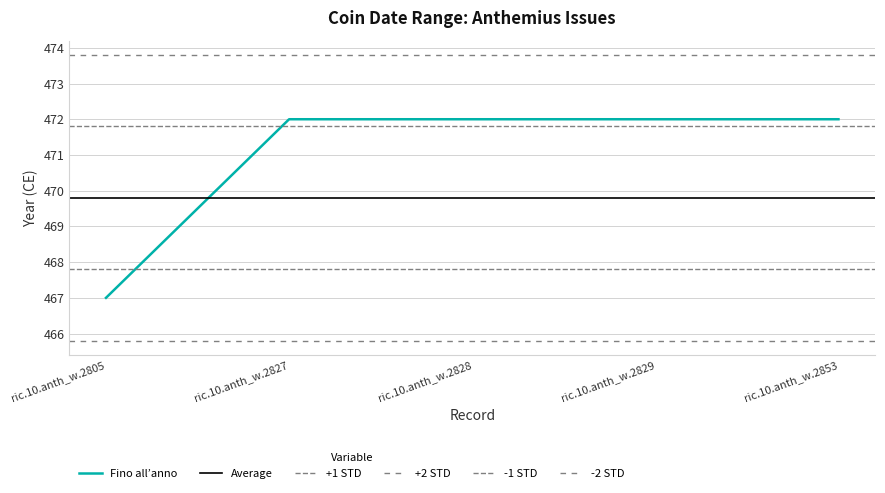

Approximately how many times larger is the value at ric.10.anth_w.2827 compared to ric.10.anth_w.2828?

1.0